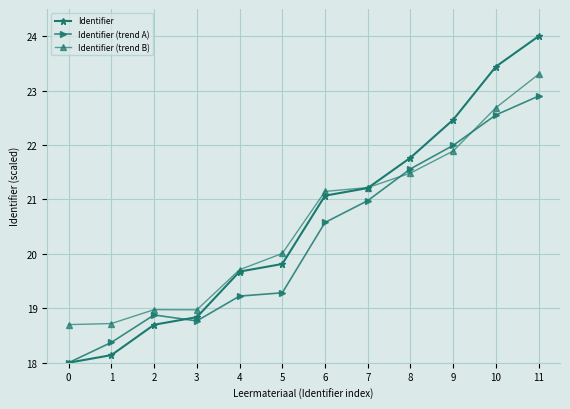

The value of Identifier (trend A) at 10 is 22.6. True or false?

True